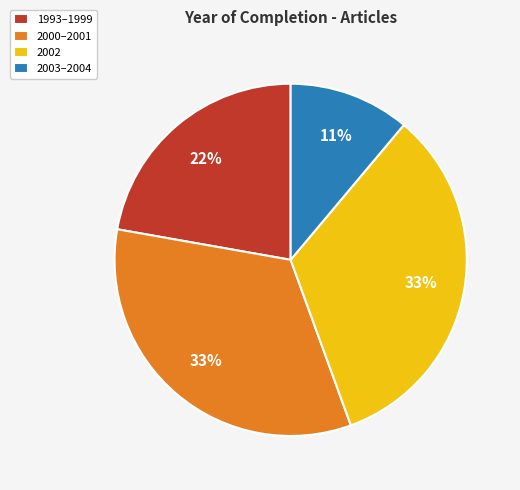

To the nearest percent, what is the average slice percentage?

25%